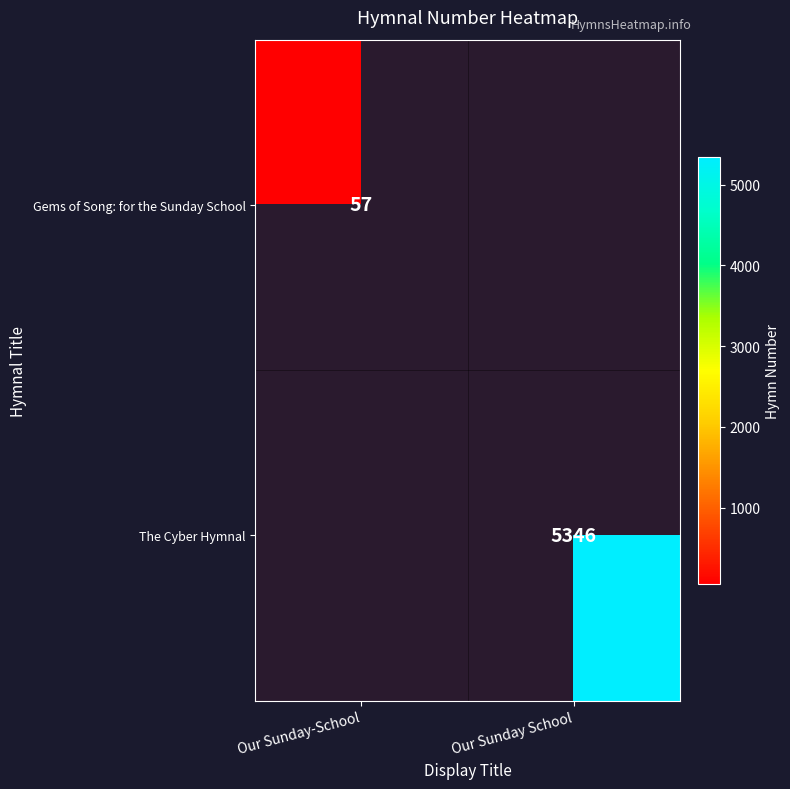

What is the smallest value displayed?

57.0